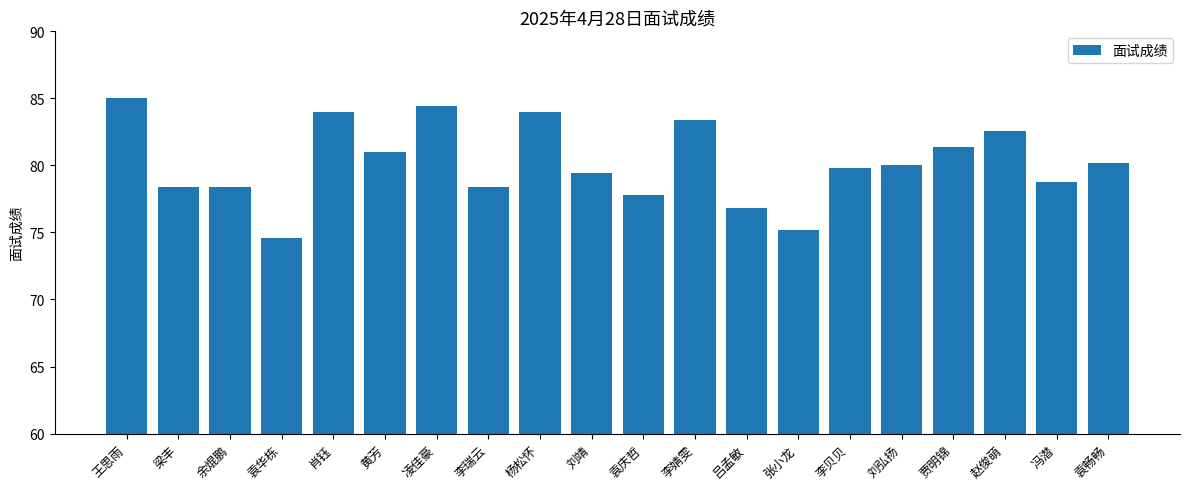

Are the bars horizontal?

No